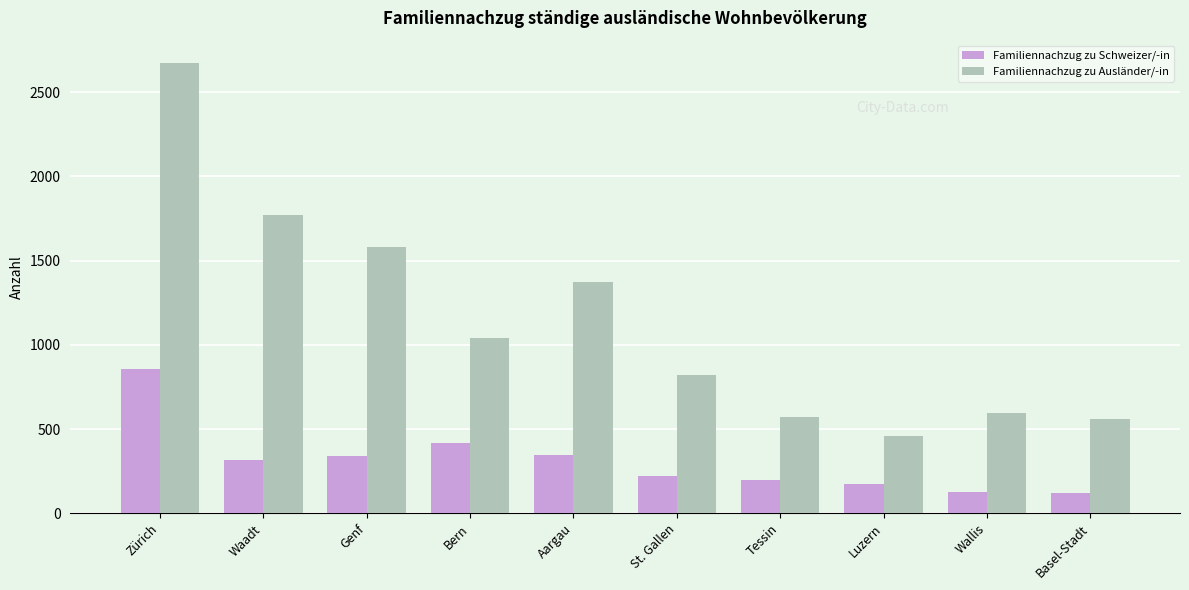

Which series has the largest total across all categories?

Familiennachzug zu Ausländer/-in